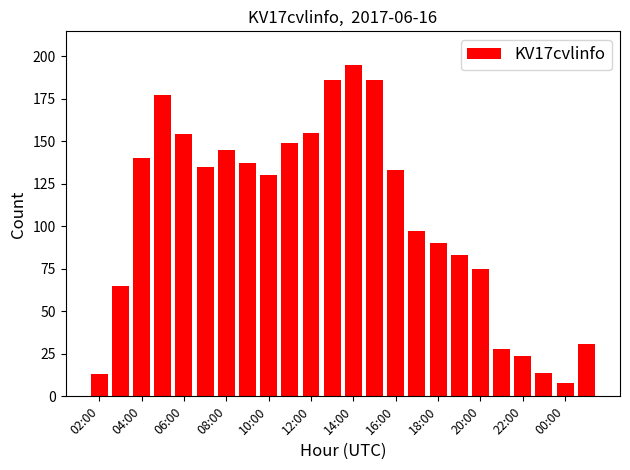

Count the number of data series in this chart.

1